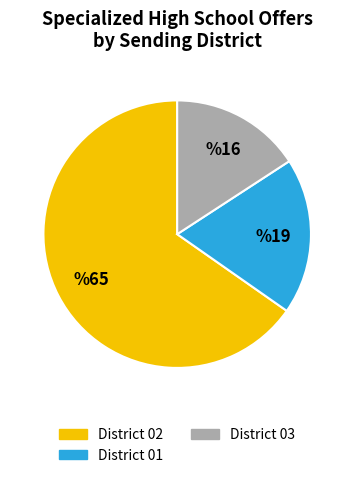

Is there any slice that represents more than half of the pie?

Yes